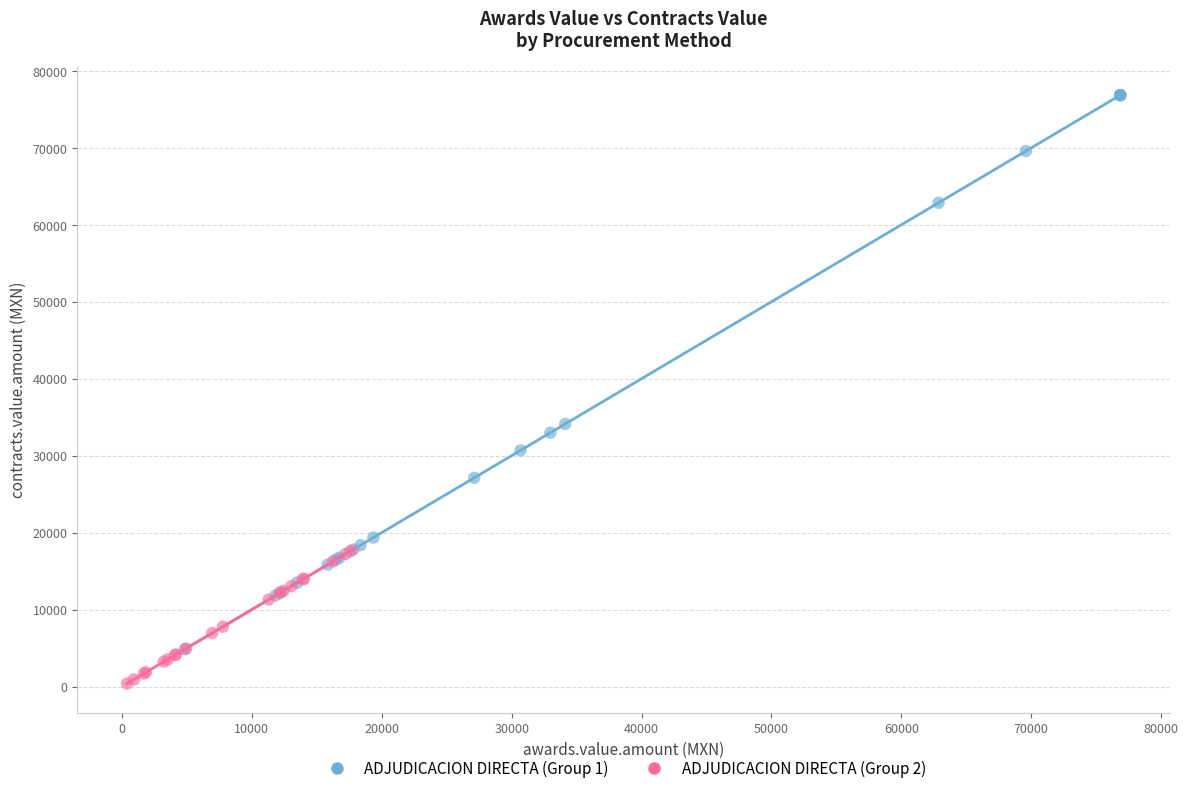

Which series reaches the maximum Y coordinate?

ADJUDICACION DIRECTA (Group 1)